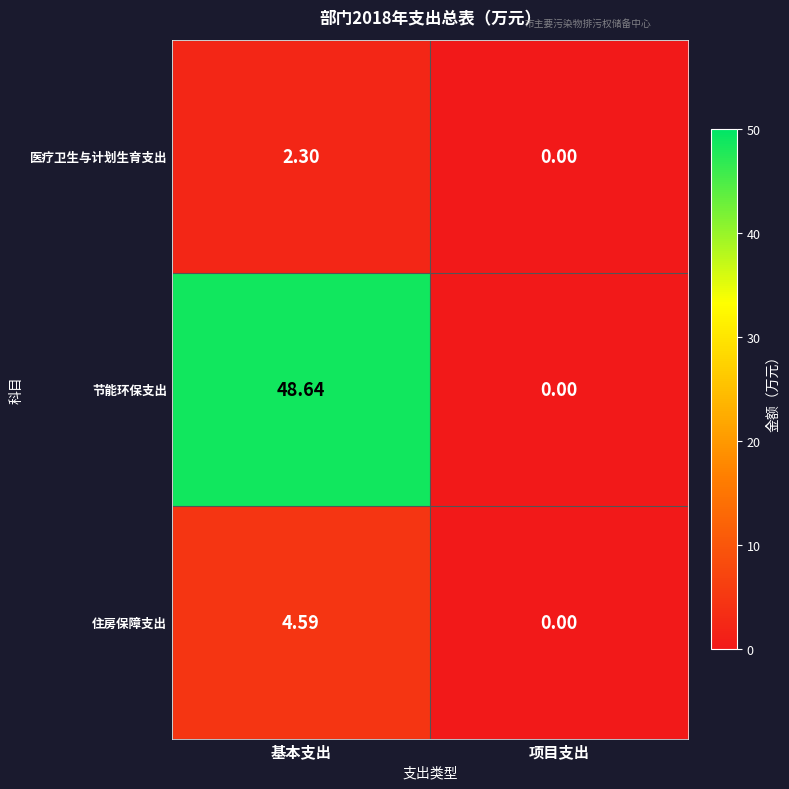

At which label does 医疗卫生与计划生育支出 reach its peak?

基本支出